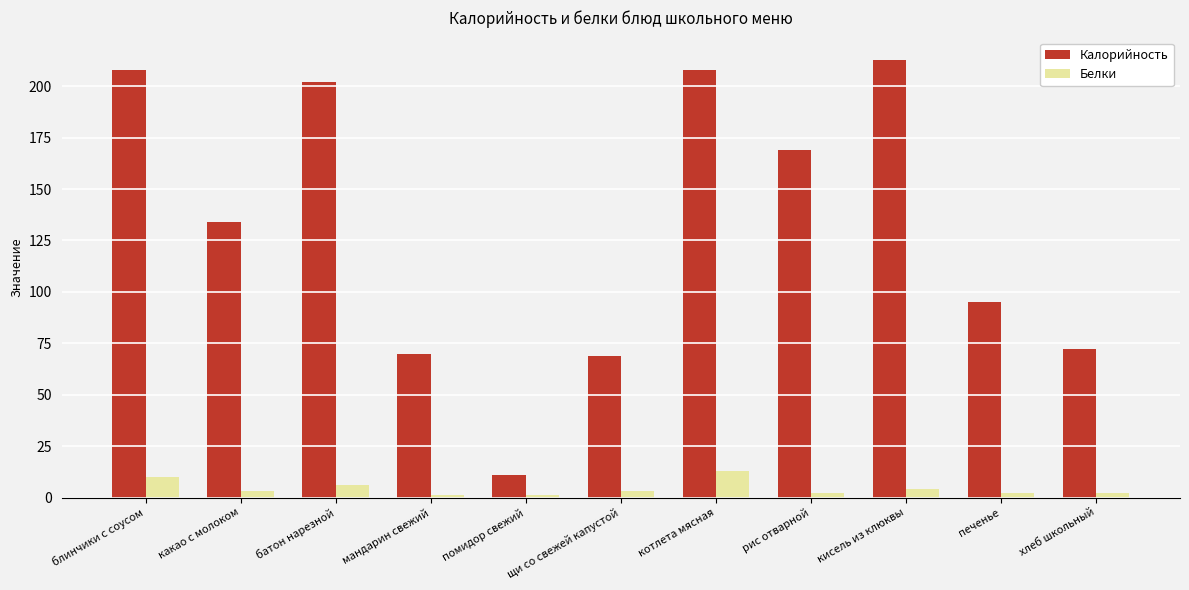

How many groups of bars are there?

11